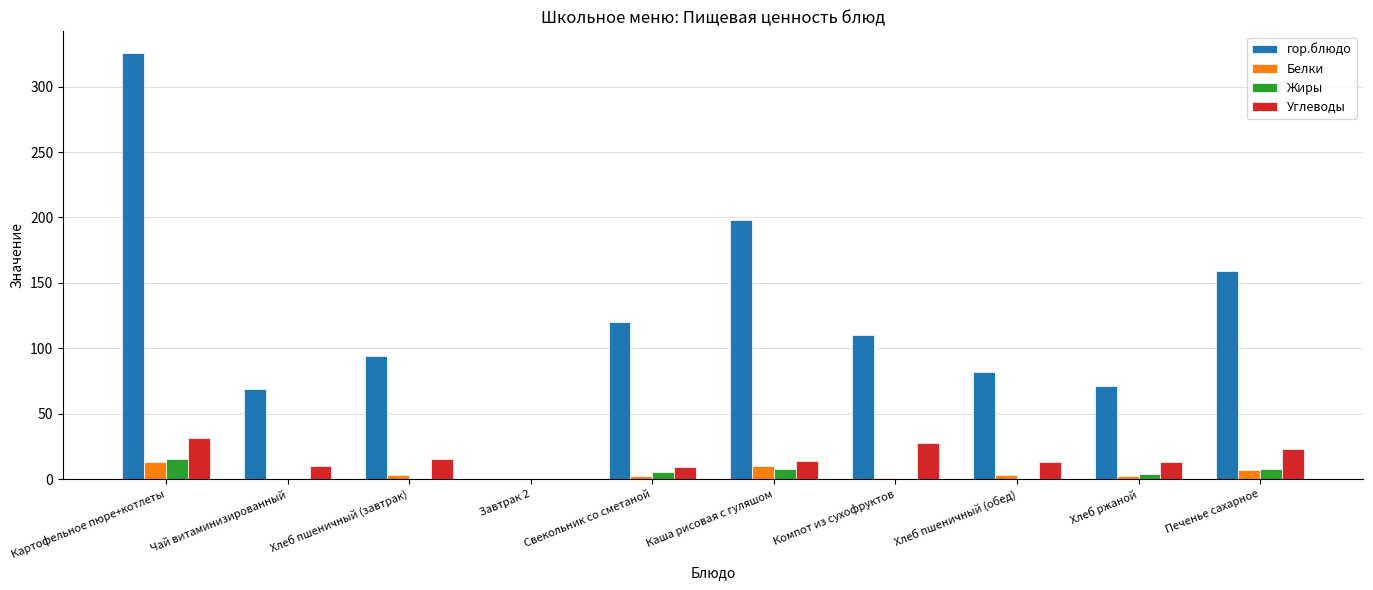

The Углеводы series shows 13.5 at Каша рисовая с гуляшом. True or false?

True